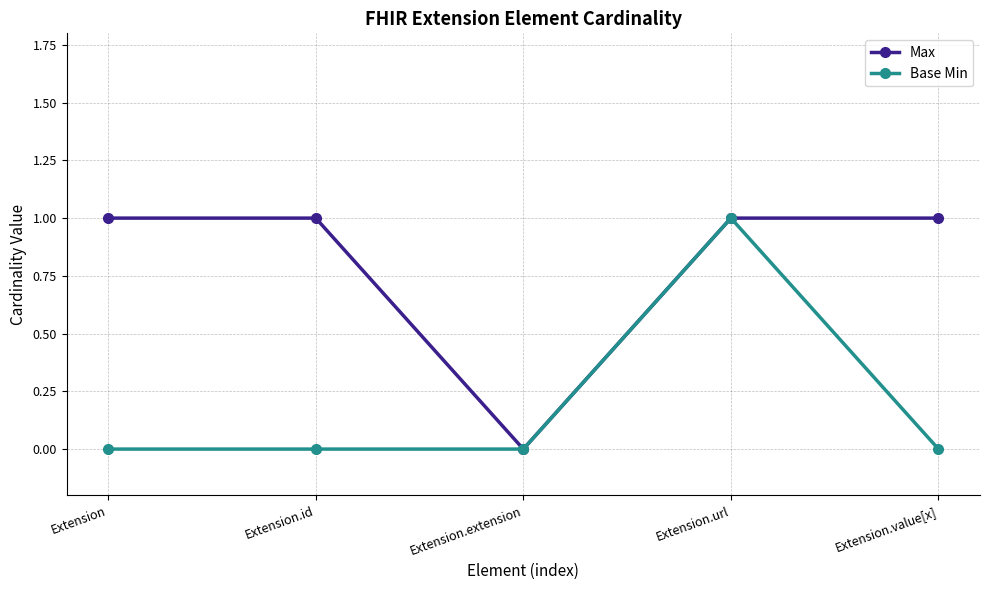

What is the value of the Max point at the 4th from the left?

1